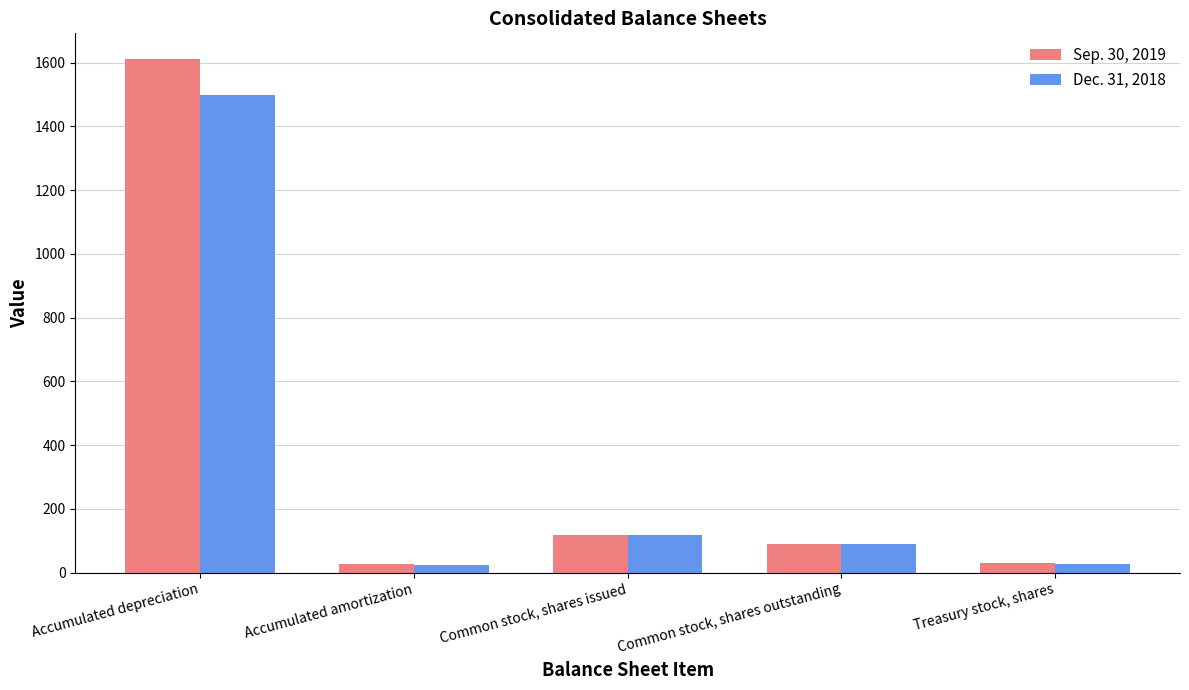

The Sep. 30, 2019 series shows 29.8 at Treasury stock, shares. True or false?

True